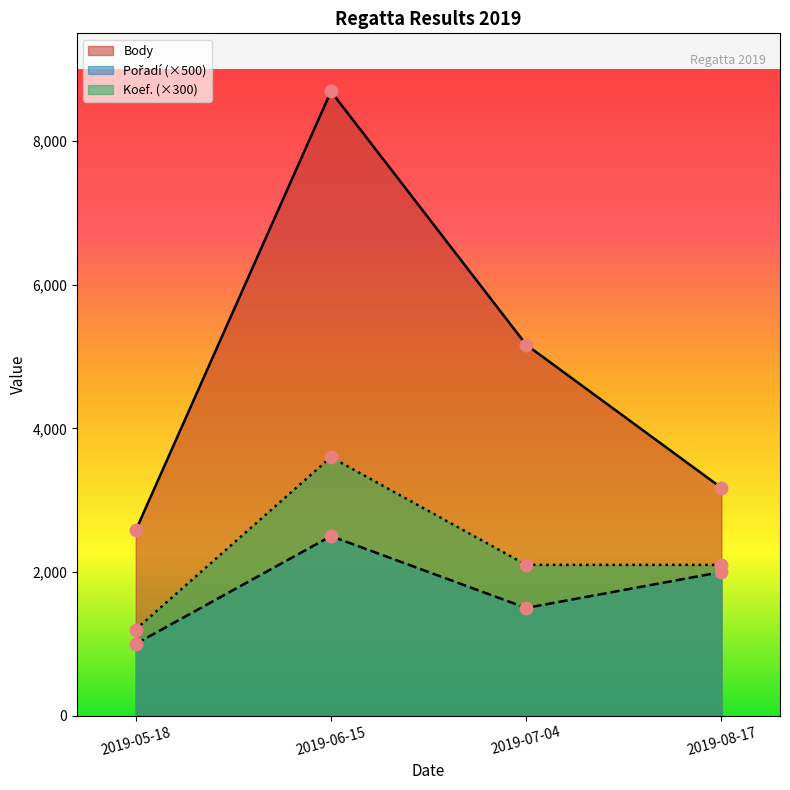

What is the total value across all series at 2019-05-18?

4780